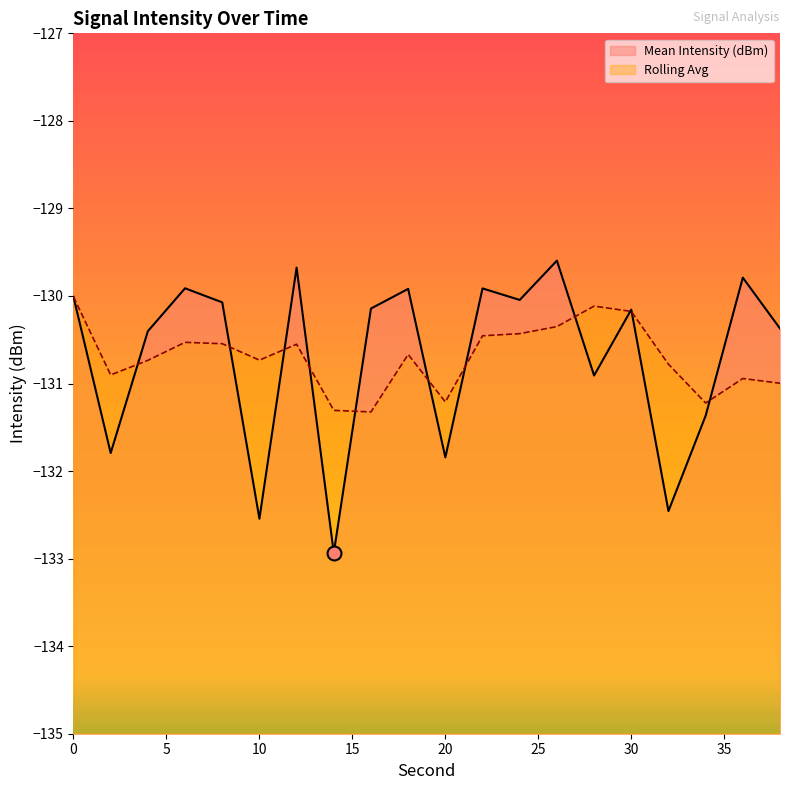

Where does the data first go above -130?

6